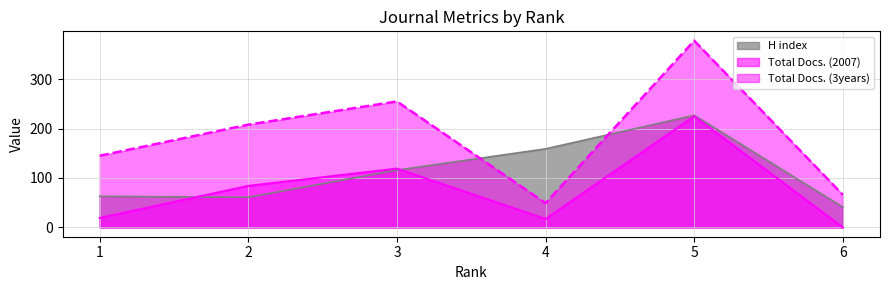

Rank the series by their average value, from highest to lowest.

Total Docs. (3years), H index, Total Docs. (2007)